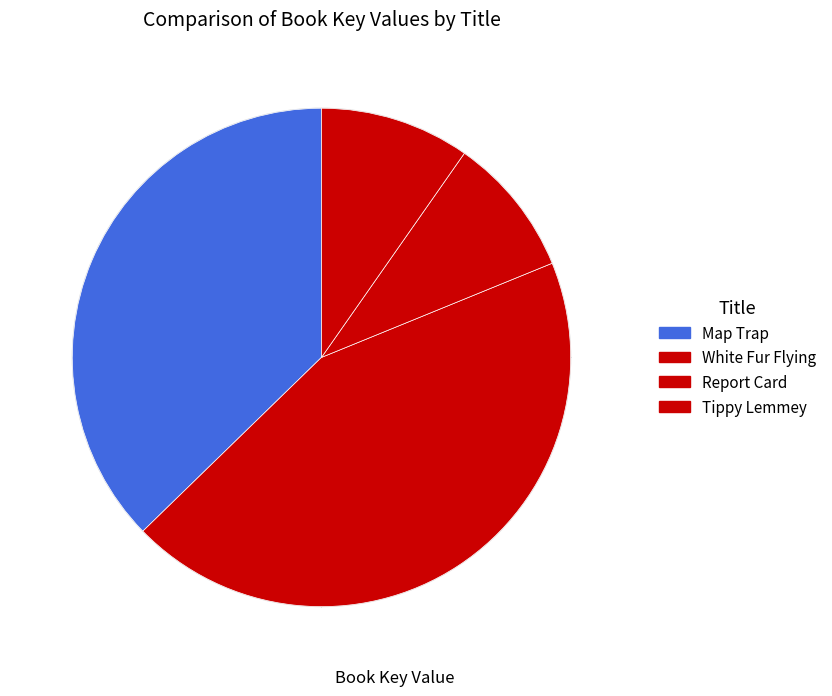

How many slices are in this pie chart?

4